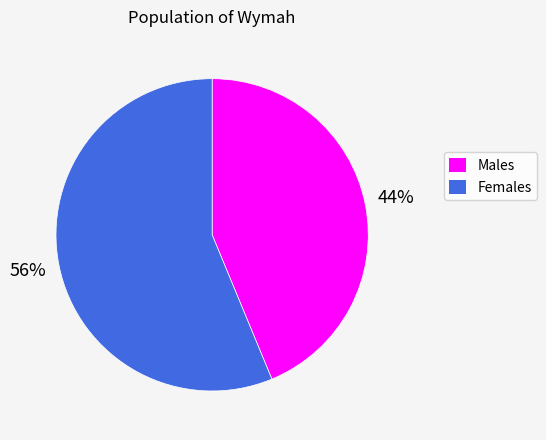

Does Males account for over 50% of the chart?

No